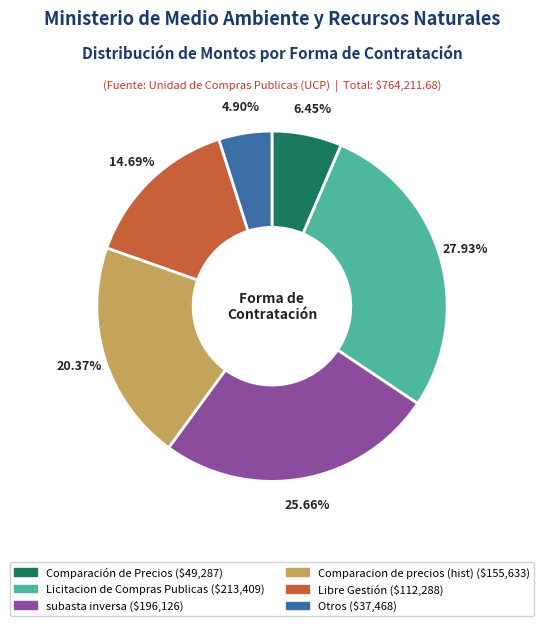

Is there any slice that represents more than half of the pie?

No